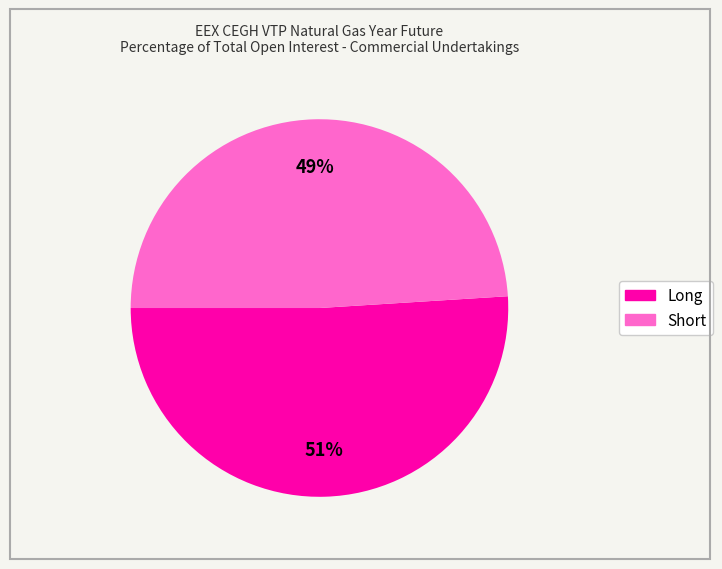

Is there a majority slice in this chart?

Yes